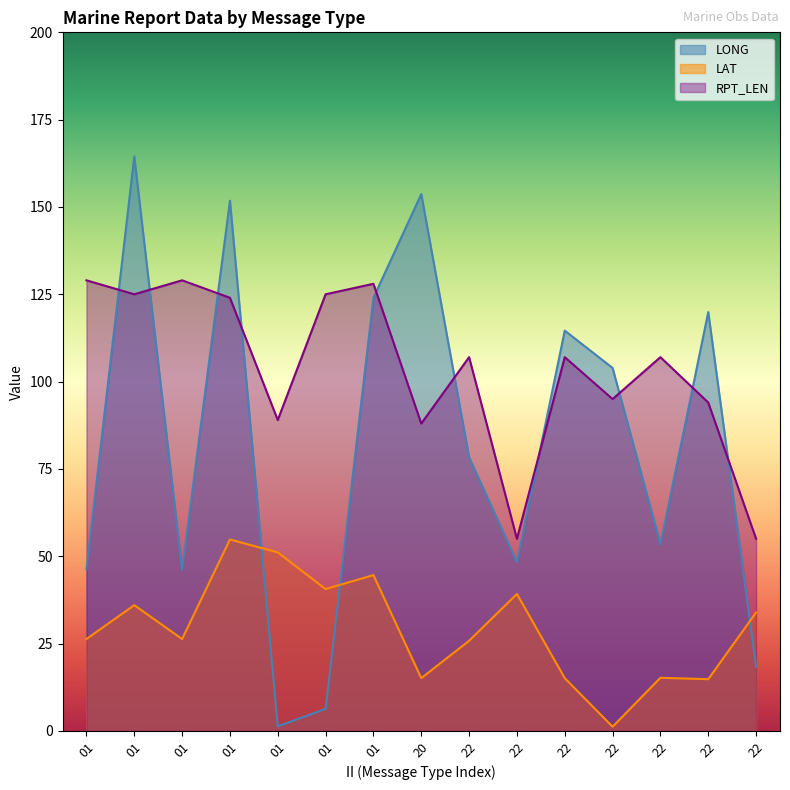

How many lines are shown in the chart?

3